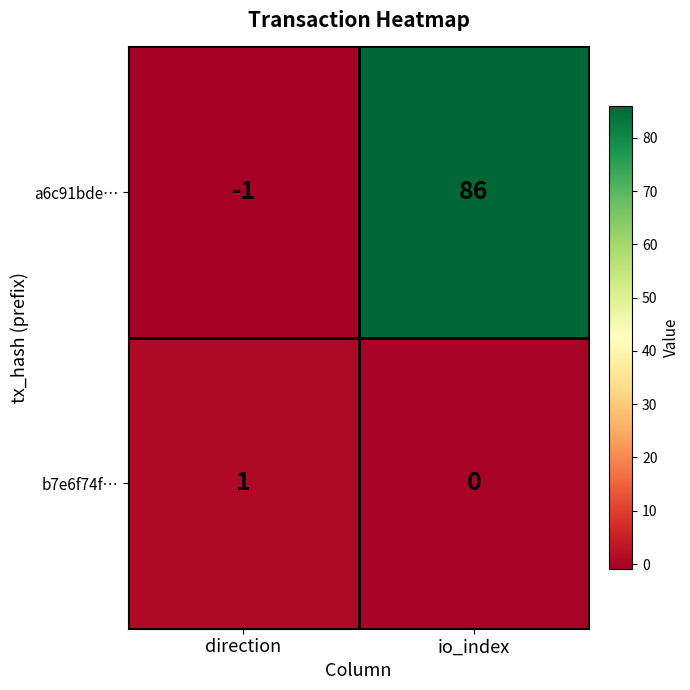

List the series in order of their peak value, lowest first.

b7e6f74f…, a6c91bde…